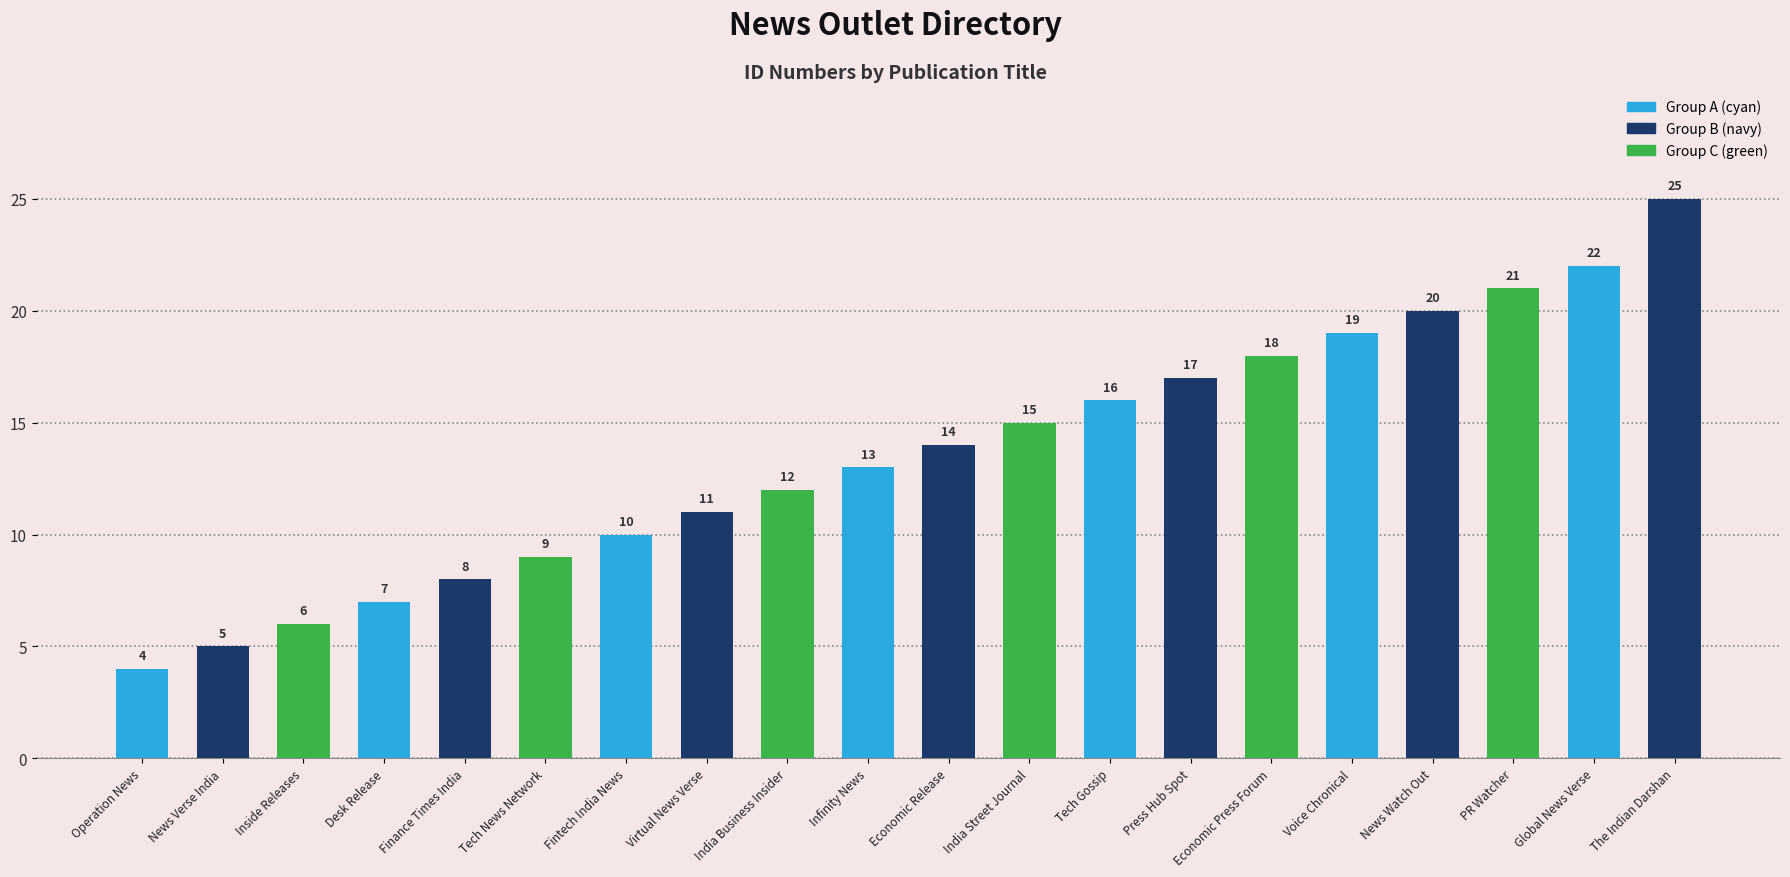

List the labels in order of value, largest first.

The Indian Darshan, Global News Verse, PR Watcher, News Watch Out, Voice Chronical, Economic Press Forum, Press Hub Spot, Tech Gossip, India Street Journal, Economic Release, Infinity News, India Business Insider, Virtual News Verse, Fintech India News, Tech News Network, Finance Times India, Desk Release, Inside Releases, News Verse India, Operation News